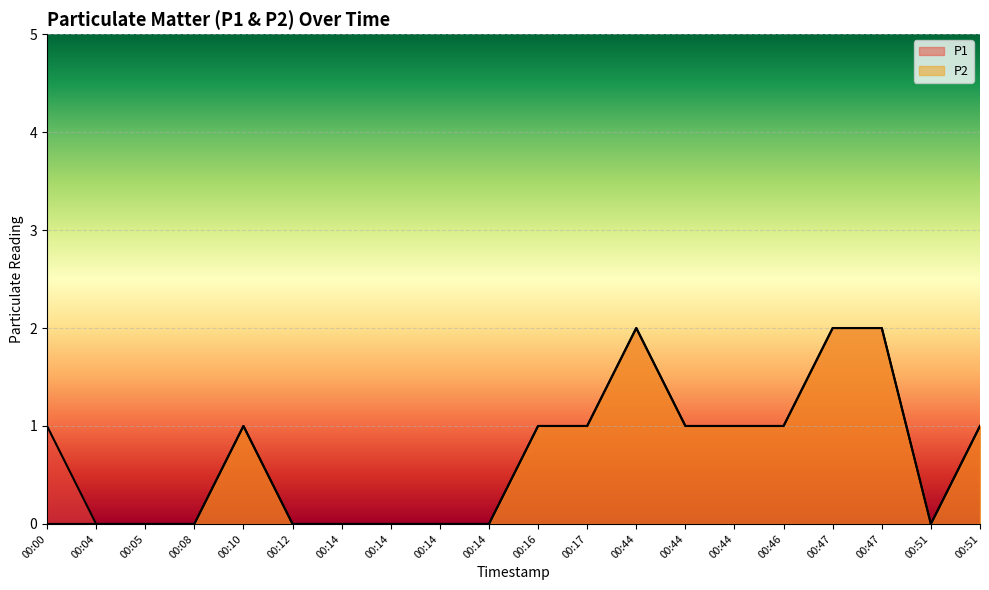

At which category does the chart reach its peak across all series?

00:44